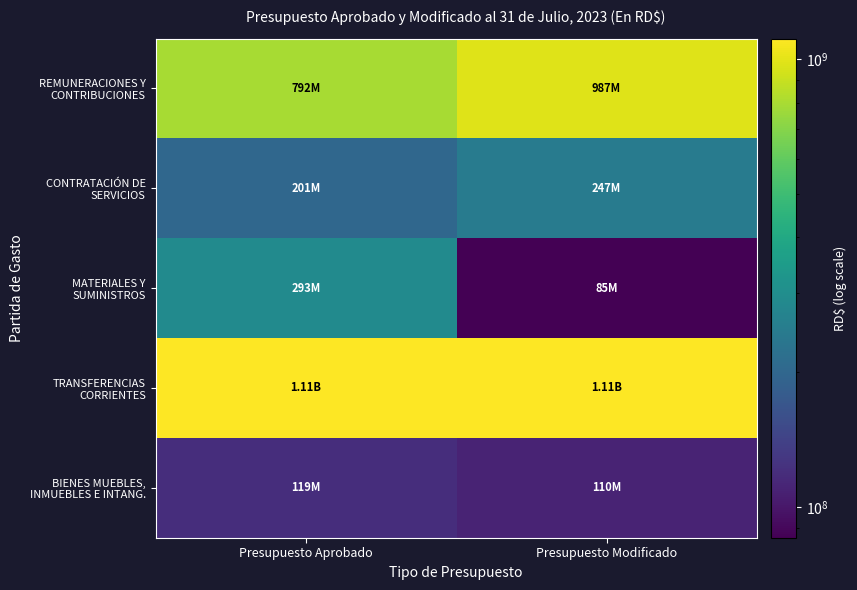

Rank the series at Presupuesto Modificado from lowest to highest value.

MATERIALES Y SUMINISTROS, BIENES MUEBLES, INMUEBLES E INTANG., CONTRATACIÓN DE SERVICIOS, REMUNERACIONES Y CONTRIBUCIONES, TRANSFERENCIAS CORRIENTES